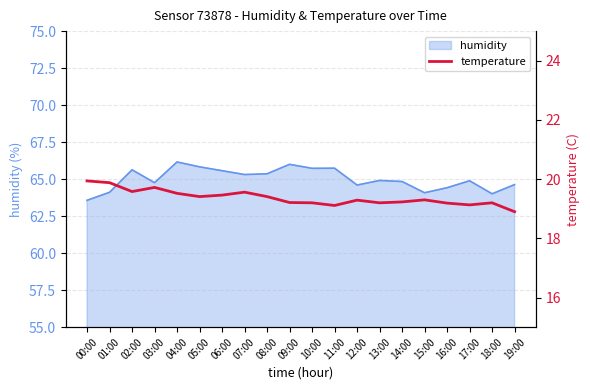

Which has a higher value, 18:00 or 12:00?

12:00